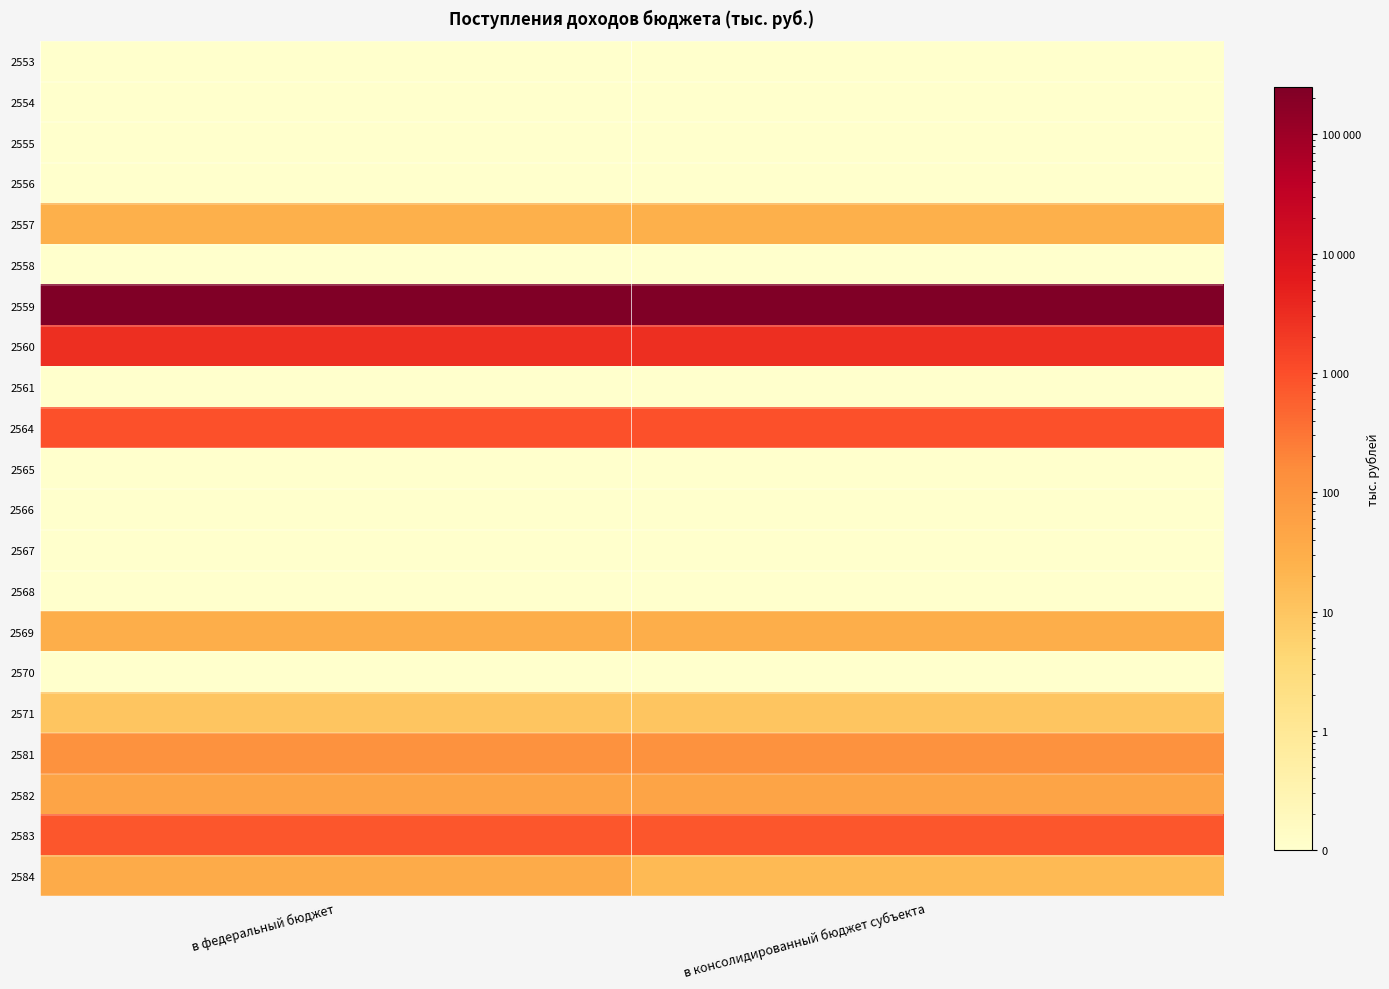

Reading left to right, what are all the values shown in this chart?

2553: в федеральный бюджет=0.0	в консолидированный бюджет субъекта=0.0
2554: в федеральный бюджет=0.0	в консолидированный бюджет субъекта=0.0
2555: в федеральный бюджет=0.0	в консолидированный бюджет субъекта=0.0
2556: в федеральный бюджет=0.0	в консолидированный бюджет субъекта=0.0
2557: в федеральный бюджет=27.0	в консолидированный бюджет субъекта=27.0
2558: в федеральный бюджет=0.0	в консолидированный бюджет субъекта=0.0
2559: в федеральный бюджет=249500.0	в консолидированный бюджет субъекта=249500.0
2560: в федеральный бюджет=2938.0	в консолидированный бюджет субъекта=2938.0
2561: в федеральный бюджет=0.0	в консолидированный бюджет субъекта=0.0
2564: в федеральный бюджет=904.0	в консолидированный бюджет субъекта=904.0
2565: в федеральный бюджет=0.0	в консолидированный бюджет субъекта=0.0
2566: в федеральный бюджет=0.0	в консолидированный бюджет субъекта=0.0
2567: в федеральный бюджет=0.0	в консолидированный бюджет субъекта=0.0
2568: в федеральный бюджет=0.0	в консолидированный бюджет субъекта=0.0
2569: в федеральный бюджет=31.0	в консолидированный бюджет субъекта=31.0
2570: в федеральный бюджет=0.0	в консолидированный бюджет субъекта=0.0
2571: в федеральный бюджет=10.0	в консолидированный бюджет субъекта=10.0
2581: в федеральный бюджет=122.0	в консолидированный бюджет субъекта=122.0
2582: в федеральный бюджет=48.0	в консолидированный бюджет субъекта=48.0
2583: в федеральный бюджет=784.0	в консолидированный бюджет субъекта=784.0
2584: в федеральный бюджет=34.0	в консолидированный бюджет субъекта=17.0